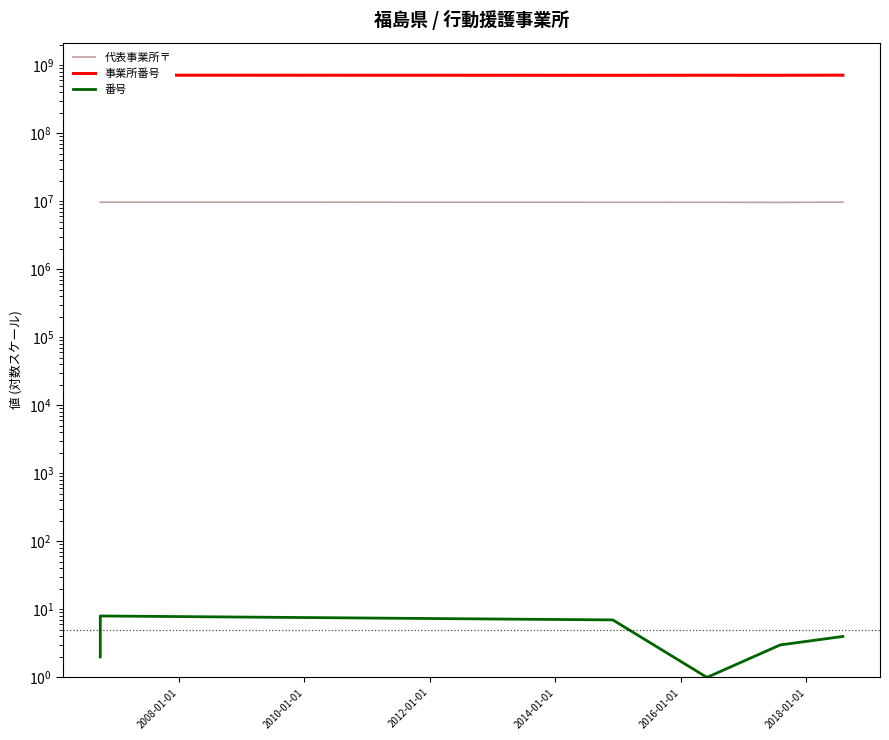

At which category is the sum across all series the highest?

2008-01-01